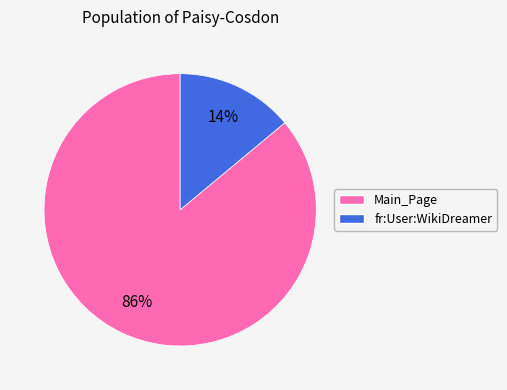

Which has a higher value, Main_Page or fr:User:WikiDreamer?

Main_Page